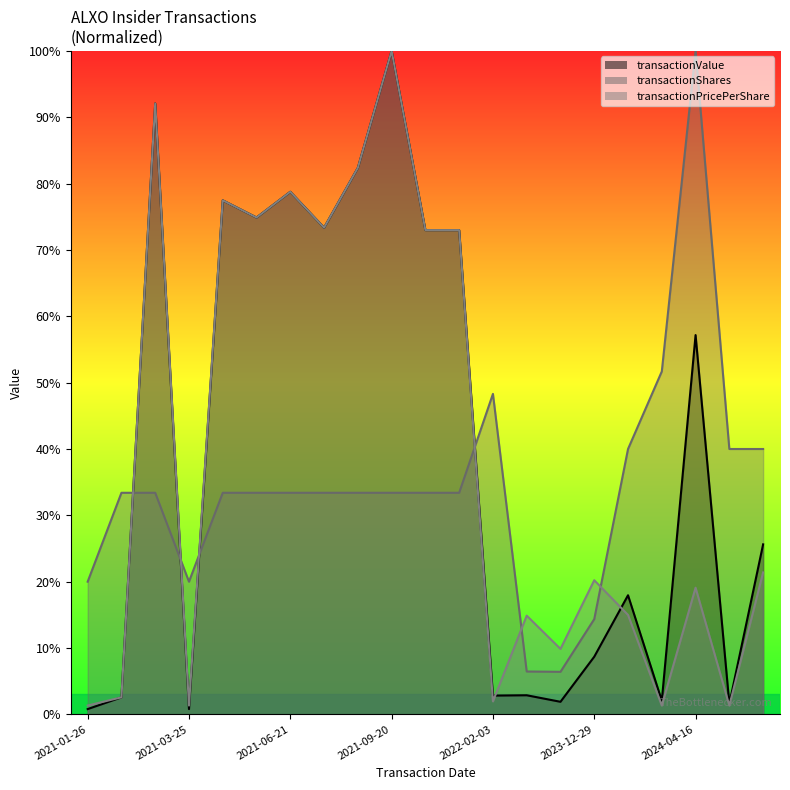

Which series has the largest total across all categories?

transactionValue